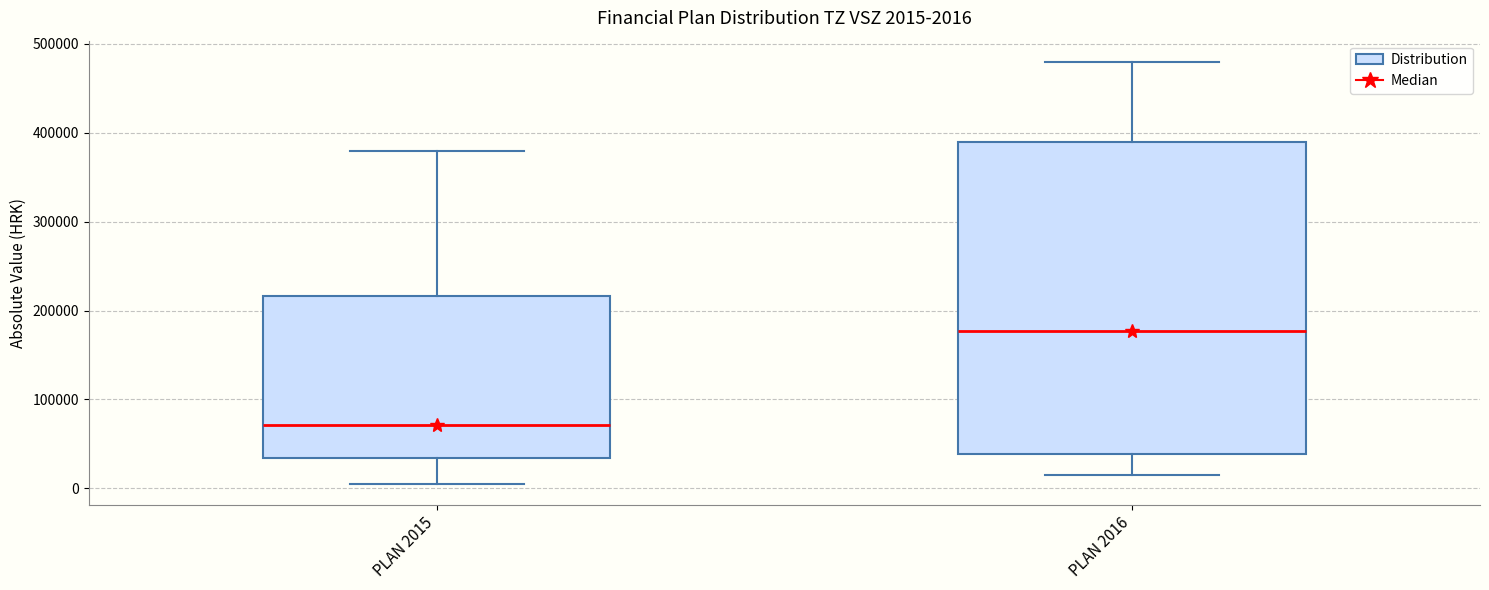

Which box has the highest median line?

PLAN 2016